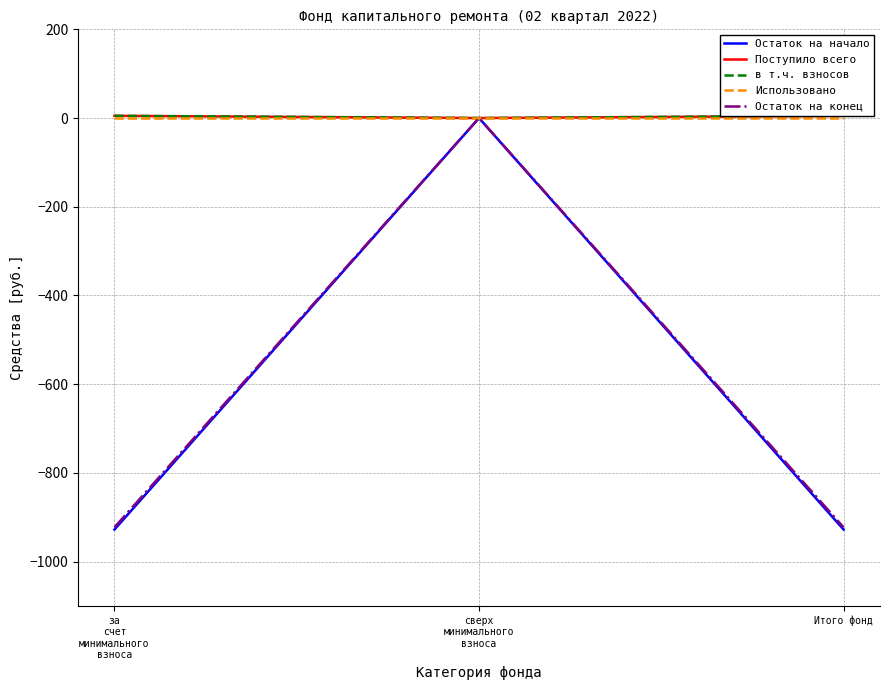

What is the label of the 3rd point from the right?

за
счет
минимального
взноса